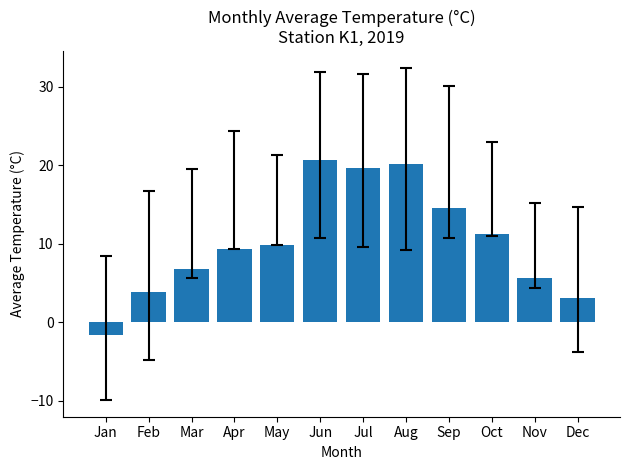

What is the value of the 6th bar from the left?

20.7